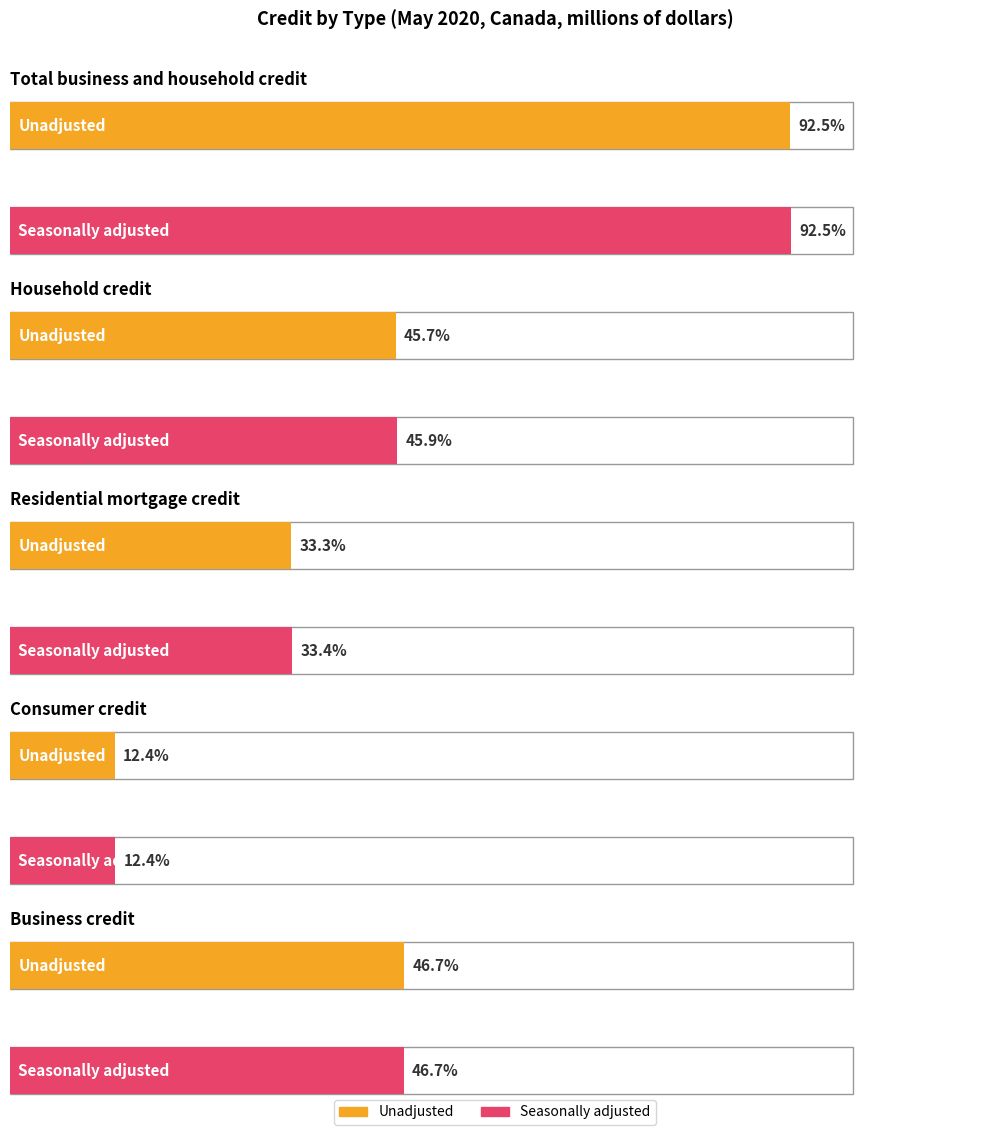

Which series has the largest total across all categories?

Seasonally adjusted